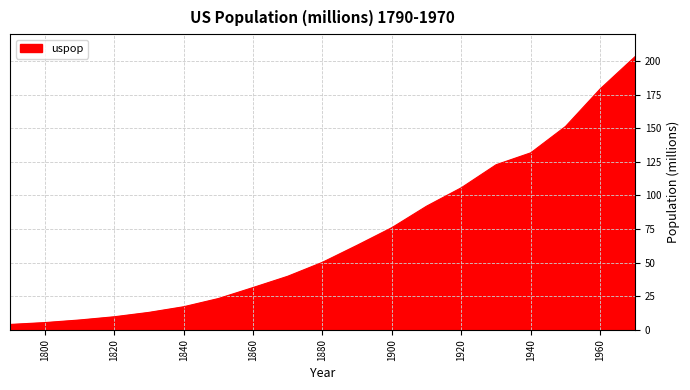

Reading right to left, extract all data points from this chart.

203.2	179.3	151.3	131.7	122.8	105.7	92.0	76.0	62.9	50.2	39.8	31.4	23.2	17.1	12.9	9.6	7.2	5.3	3.9